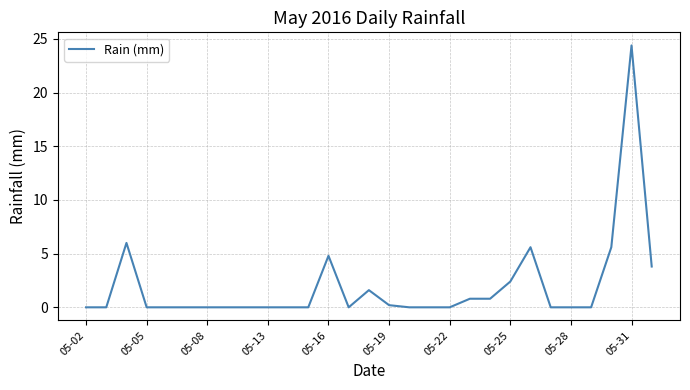

What is the maximum value shown in the chart?

24.4